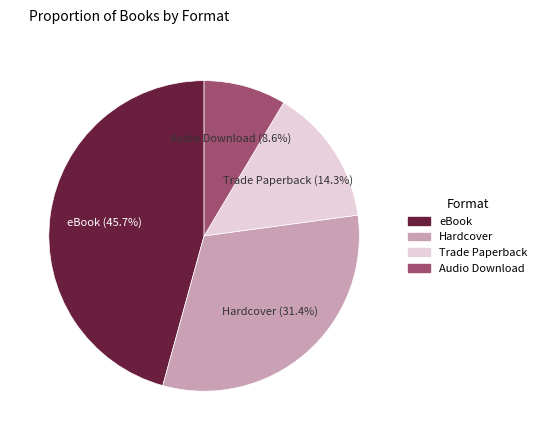

What is the ratio of the value at eBook to the value at Hardcover?

1.5